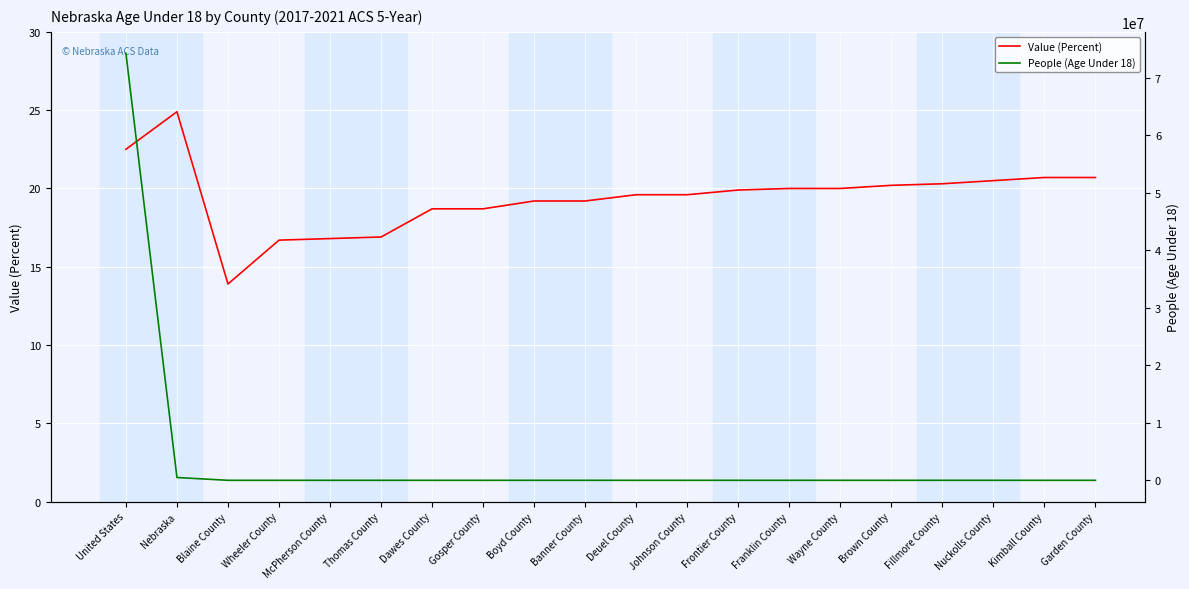

At which category does the chart reach its peak across all series?

United States